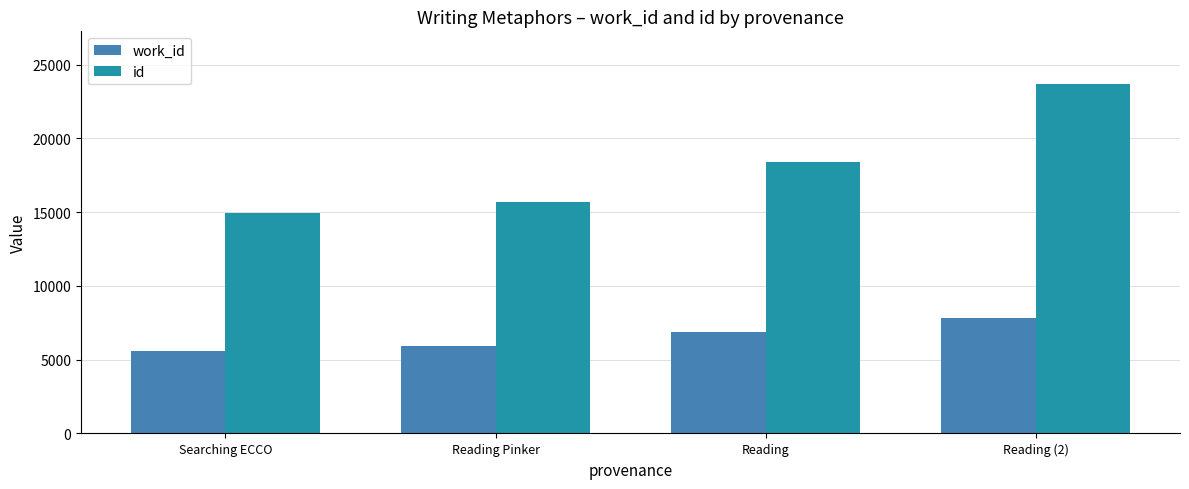

What is the label of the 2nd bar from the left?

Reading Pinker